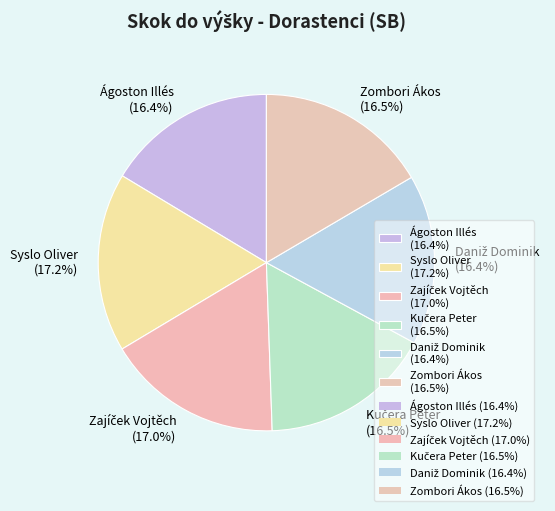

To the nearest percent, what is the difference between the largest and smallest slice percentages?

1%